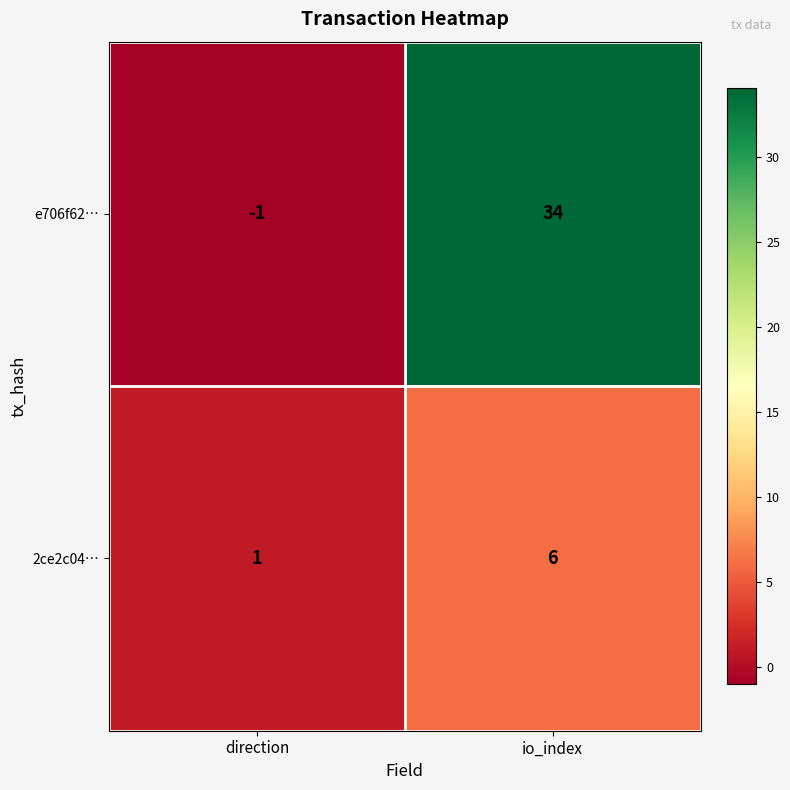

What is the difference between the maximum and minimum values in the e706f62… series?

35